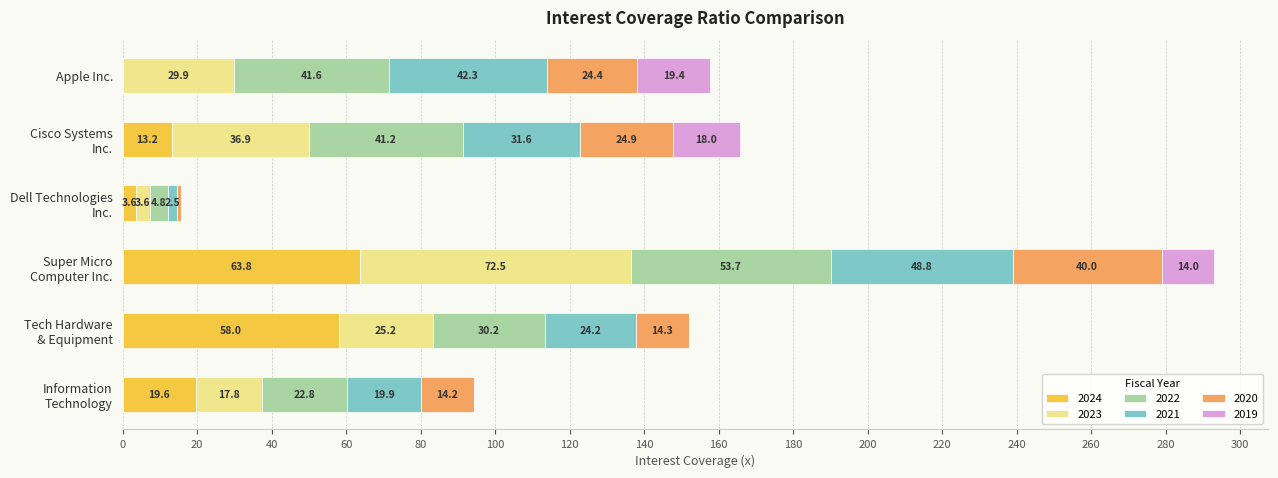

What are all the series names shown in the legend?

2024, 2023, 2022, 2021, 2020, 2019